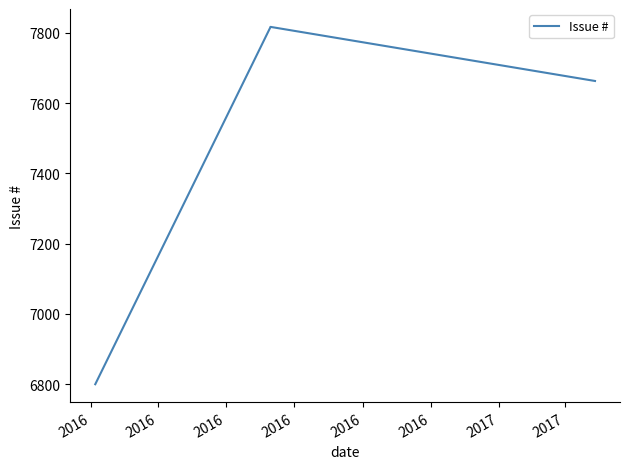

What is the sum of all values?

30096